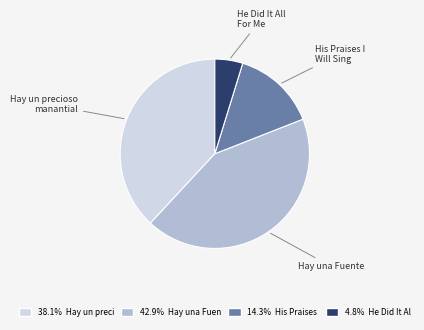

Does any single category account for the majority?

No